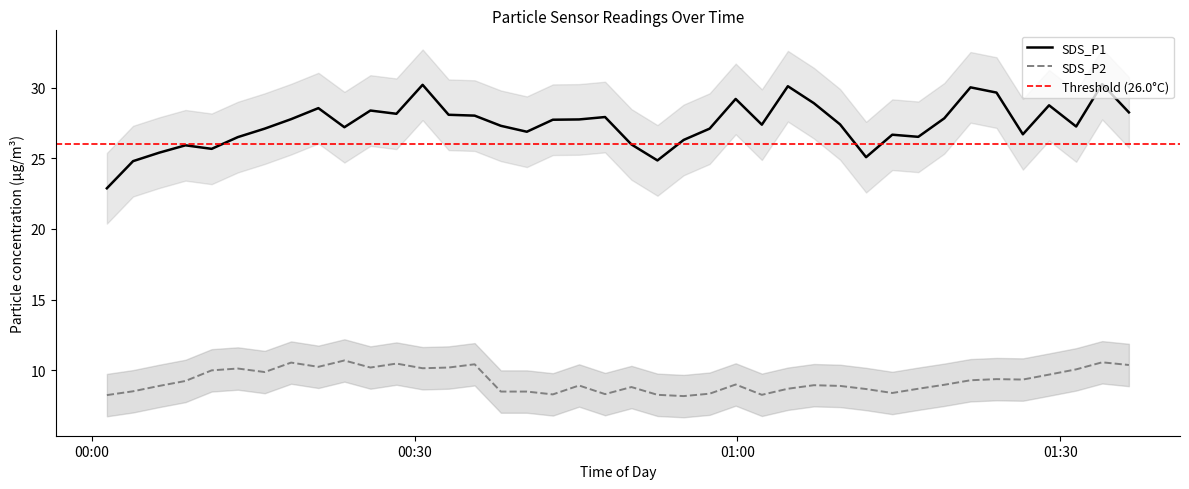

True or false: SDS_P2 and SDS_P1 intersect in this chart.

False